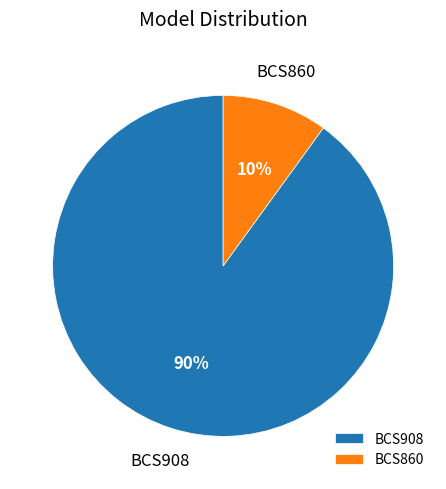

Which category has the biggest portion of the pie?

BCS908